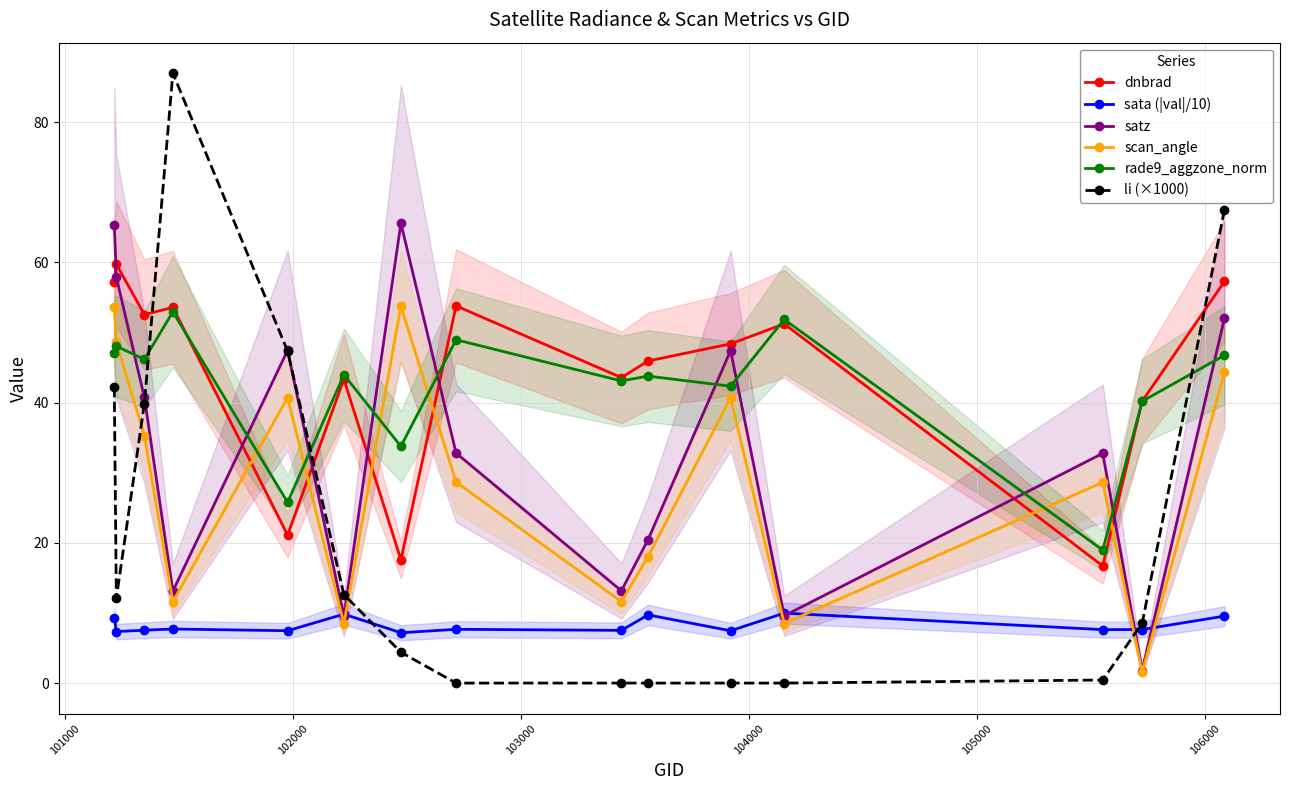

What is the value of the sata (|val|/10) point at the 13th from the left?

7.6